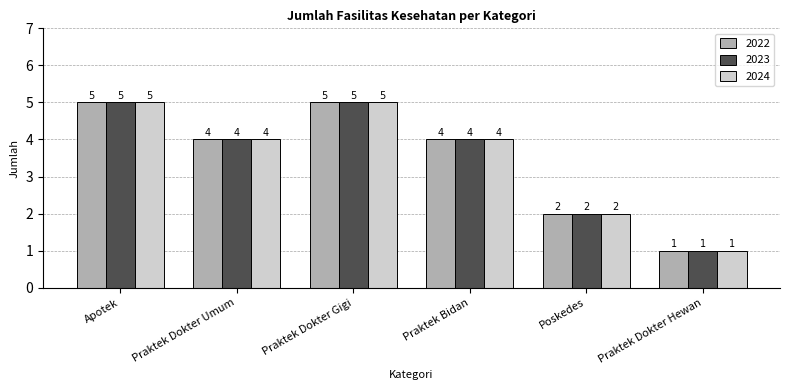

Reading left to right, transcribe all the data shown in this chart.

2022: Apotek=5	Praktek Dokter Umum=4	Praktek Dokter Gigi=5	Praktek Bidan=4	Poskedes=2	Praktek Dokter Hewan=1
2023: Apotek=5	Praktek Dokter Umum=4	Praktek Dokter Gigi=5	Praktek Bidan=4	Poskedes=2	Praktek Dokter Hewan=1
2024: Apotek=5	Praktek Dokter Umum=4	Praktek Dokter Gigi=5	Praktek Bidan=4	Poskedes=2	Praktek Dokter Hewan=1